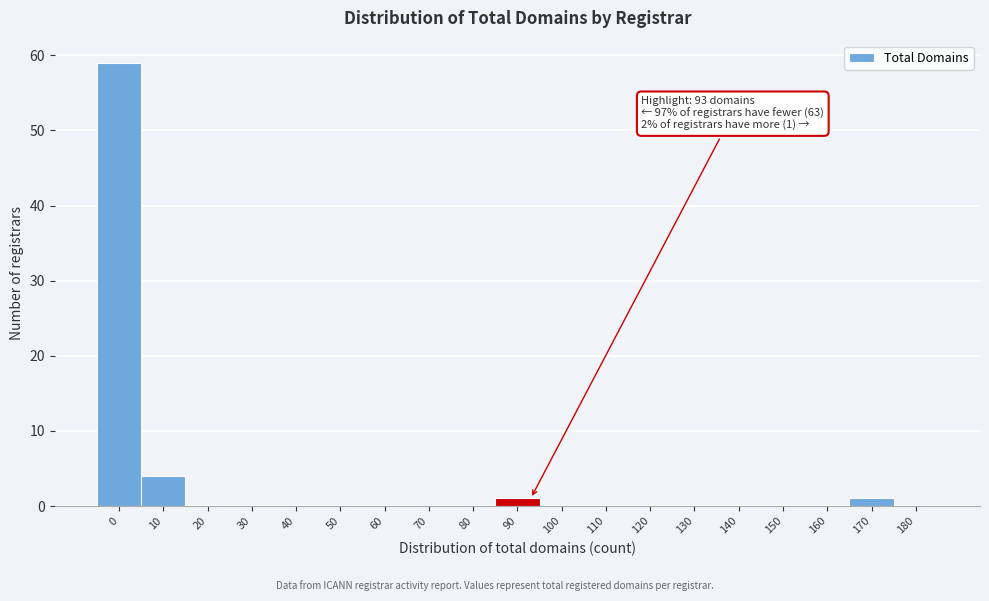

Reading left to right, what are all the values shown in this chart?

0=59	10=4	20=0	30=0	40=0	50=0	60=0	70=0	80=0	90=1	100=0	110=0	120=0	130=0	140=0	150=0	160=0	170=1	180=0